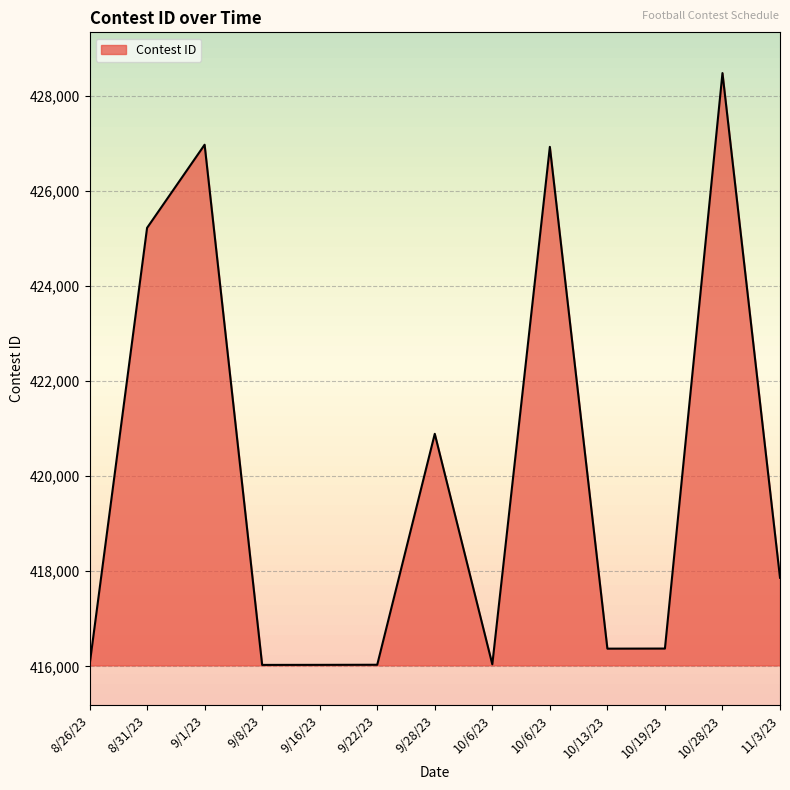

Does the chart have visible grid lines?

Yes